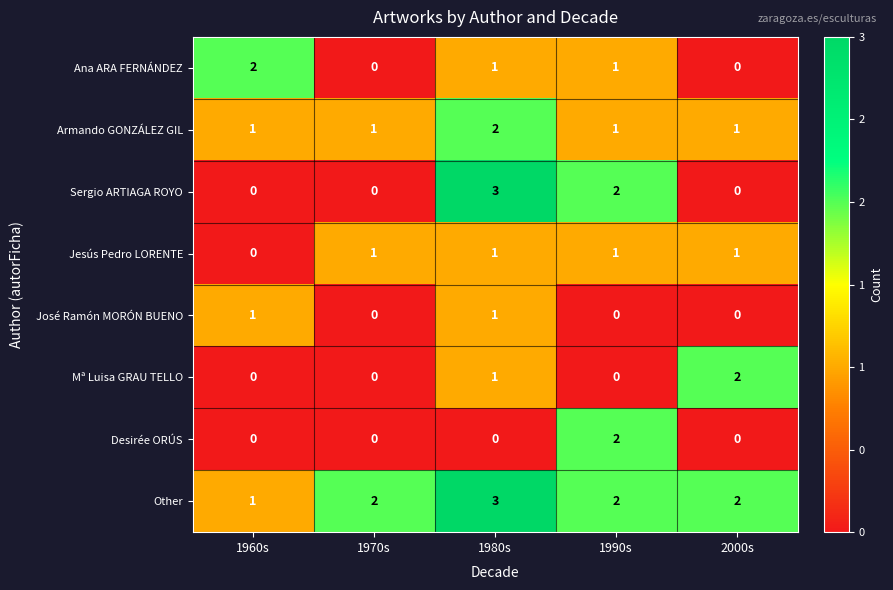

True or false: Ana ARA FERNÁNDEZ has a value of 1 at 1970s.

False